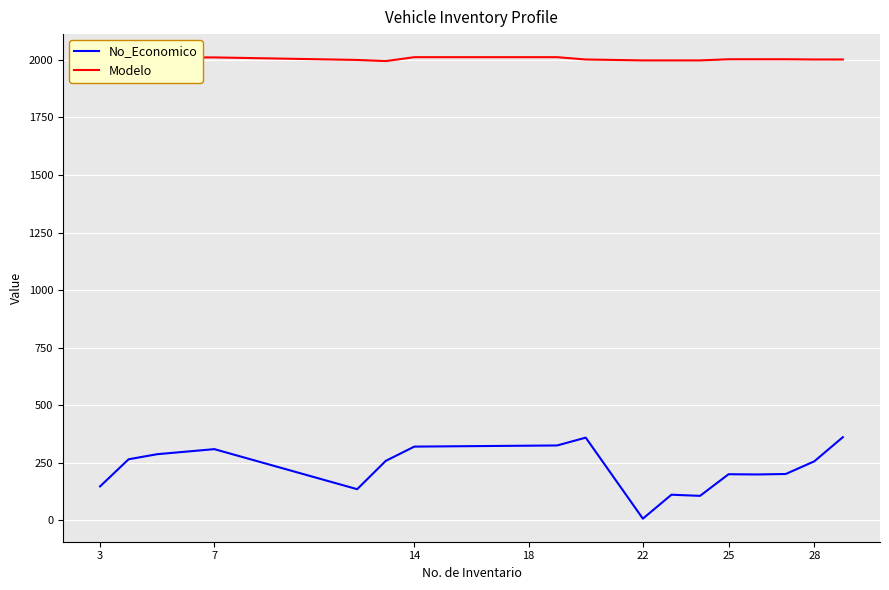

True or false: No_Economico and Modelo cross at least once.

False